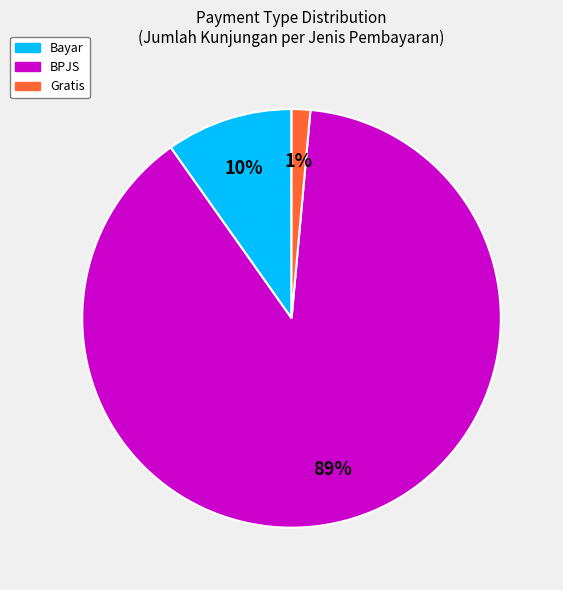

Which slice represents more than half of the pie?

BPJS